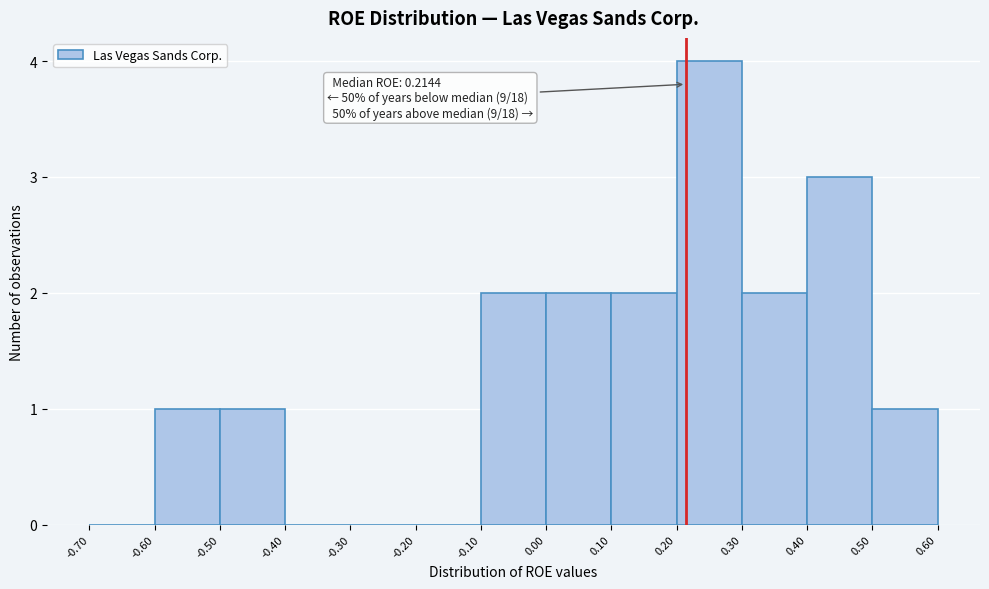

Which range on the x-axis has the tallest bar?

0.20 to 0.30